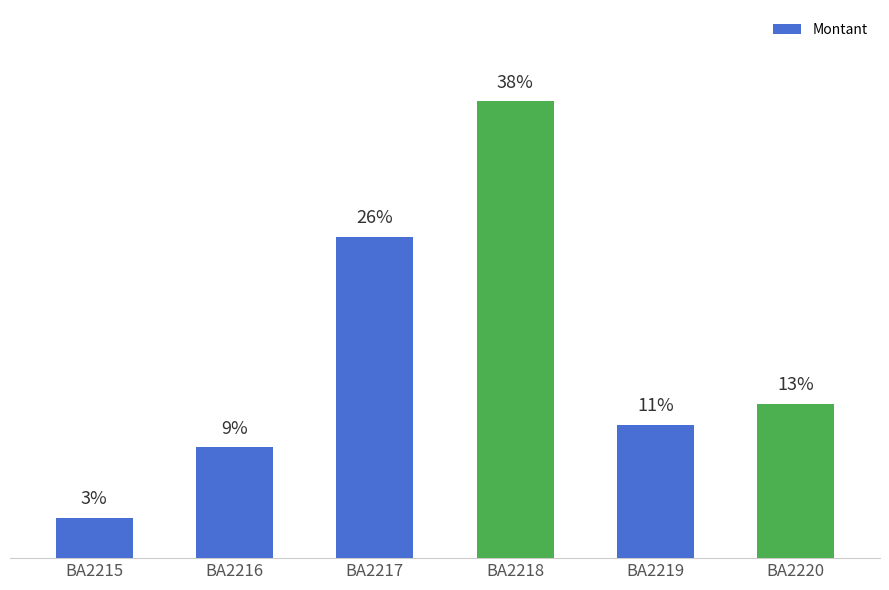

Approximately how many times larger is the value at BA2219 compared to BA2220?

0.9